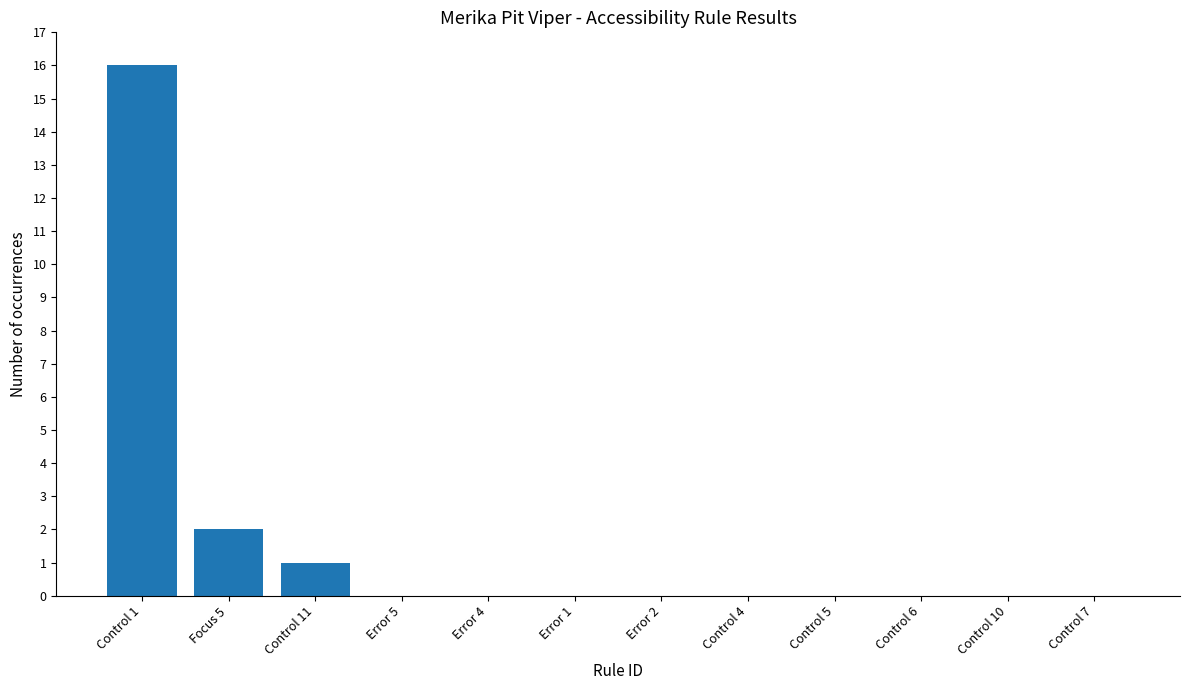

Which has a higher value, Error 2 or Control 11?

Control 11